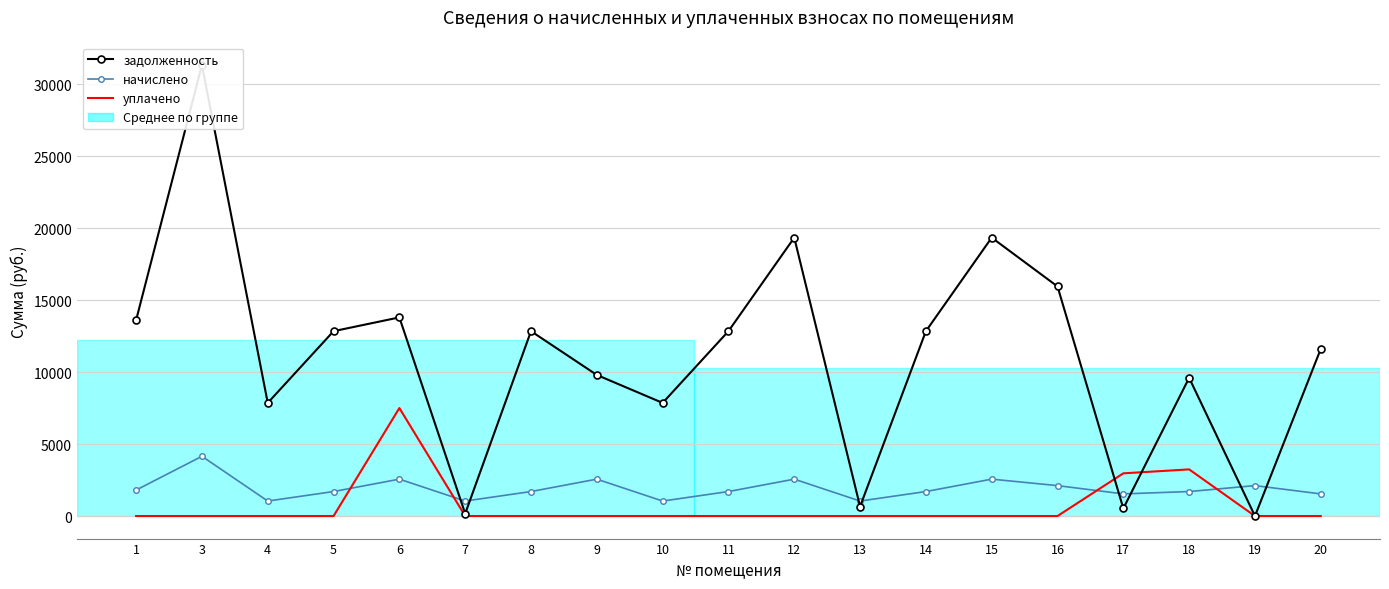

How many lines are shown in the chart?

3